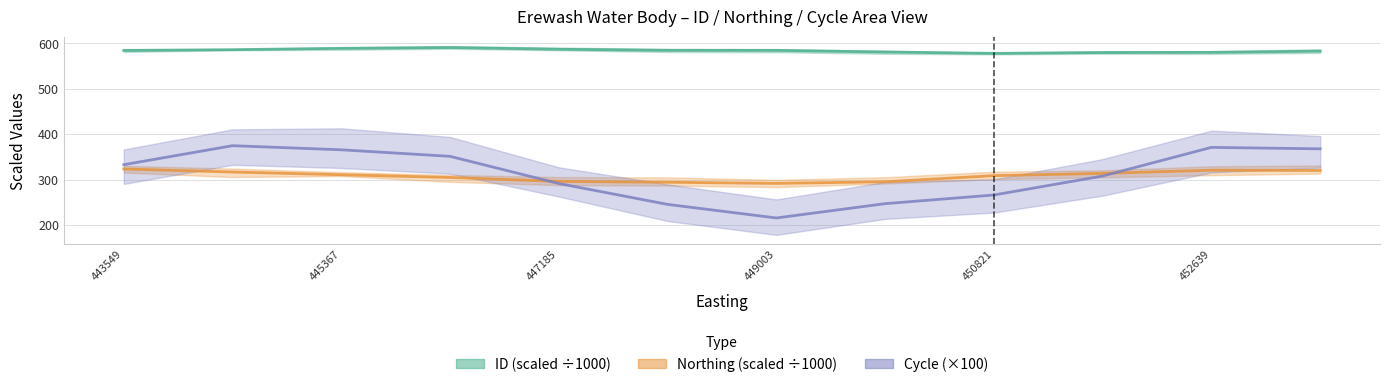

What is the average value of the Northing (scaled ÷1000) series?

308.0